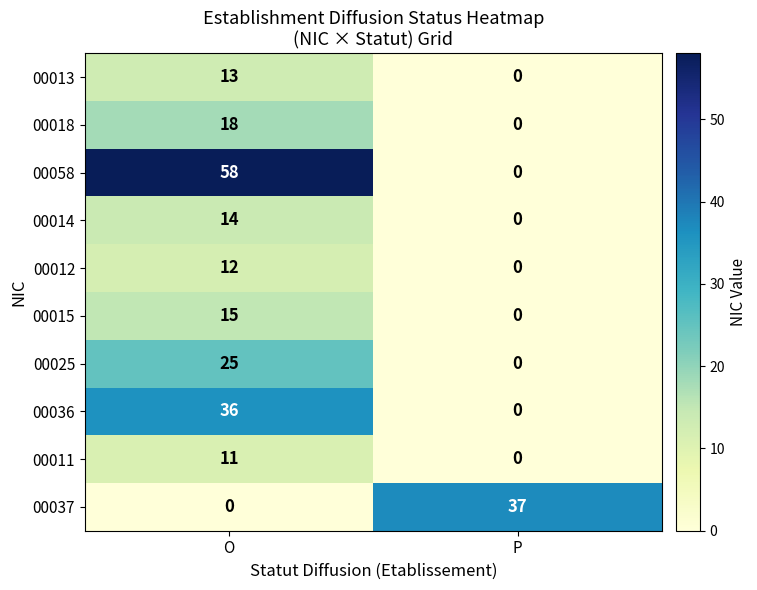

How many data points does each series have?

2